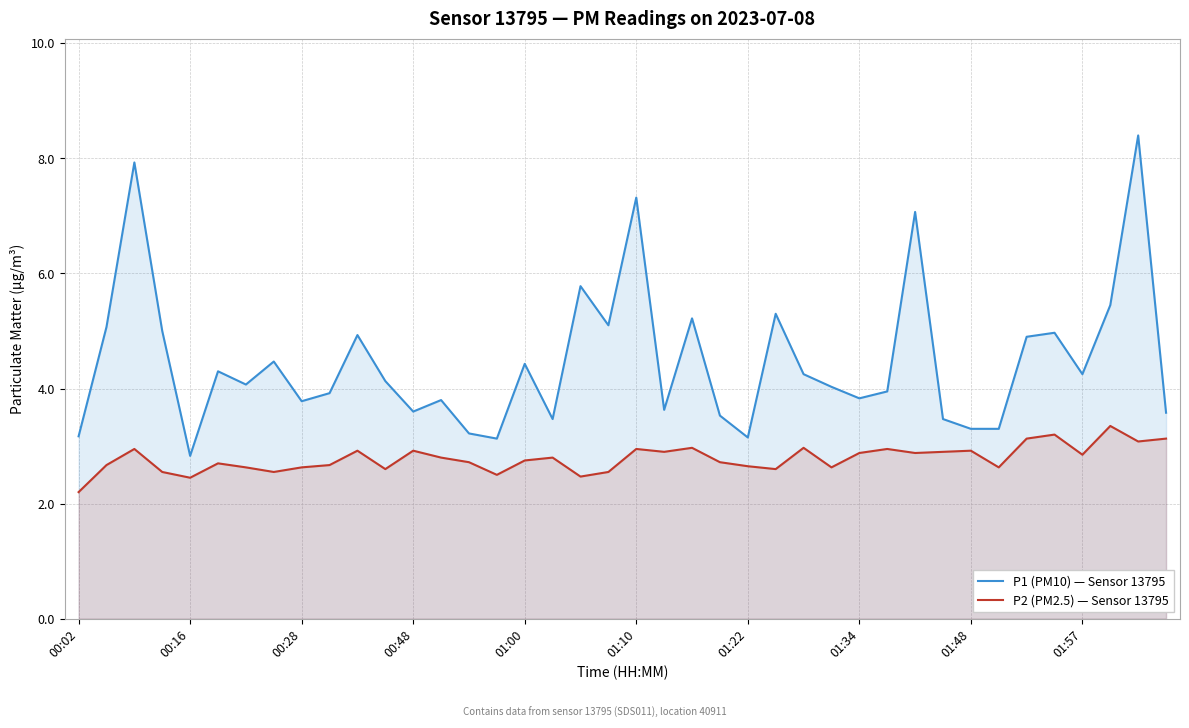

Which series has the widest spread of values?

P1 (PM10) — Sensor 13795